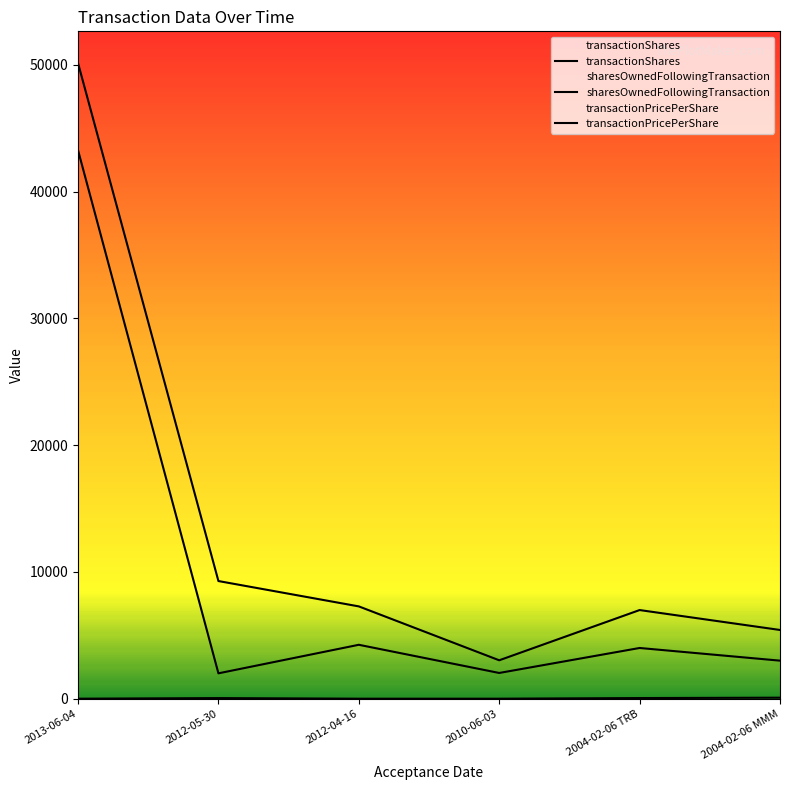

At which label does transactionPricePerShare first exceed 47?

2012-05-30